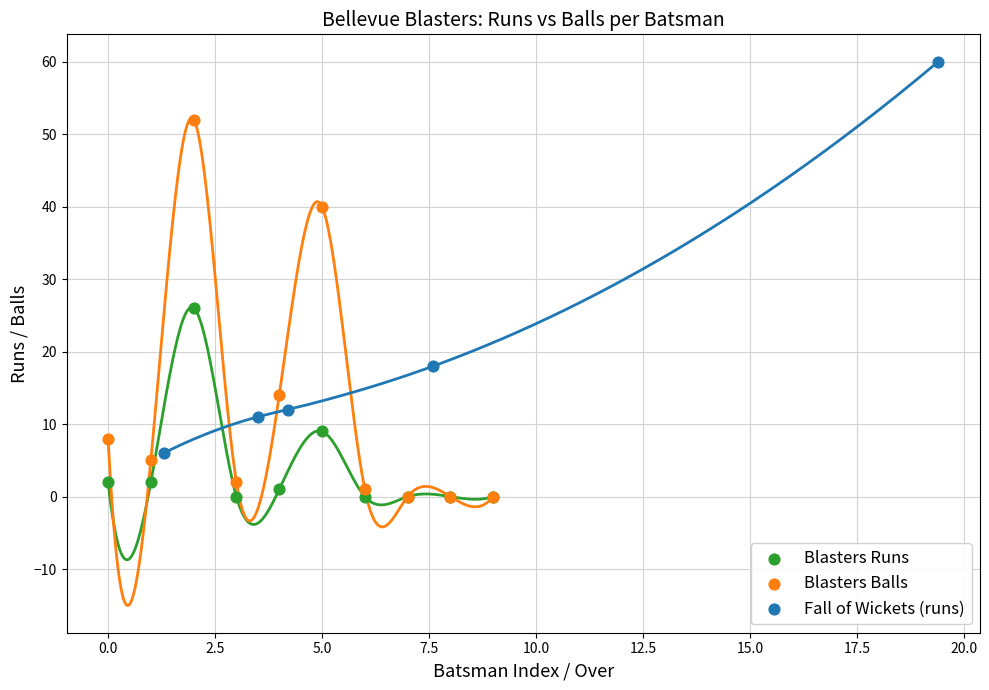

Which series has the largest Y range (max minus min)?

Fall of Wickets (runs)